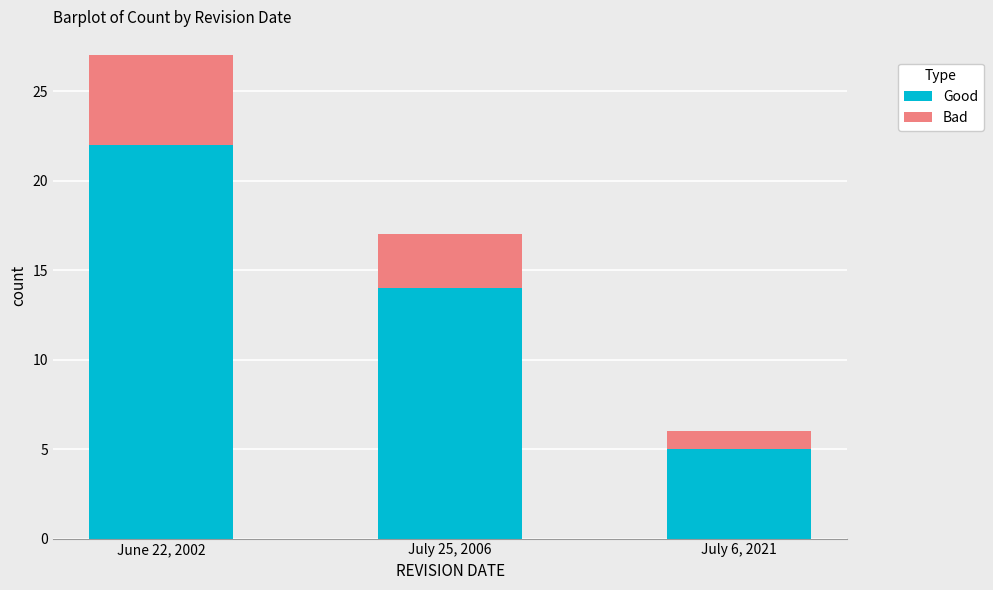

What is the sum of the Good values at July 25, 2006 and July 6, 2021?

19